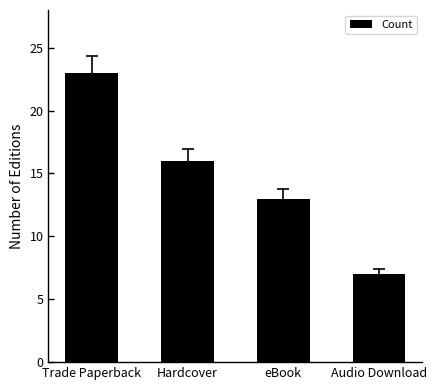

The chart shows a value of 7 at Audio Download. True or false?

True